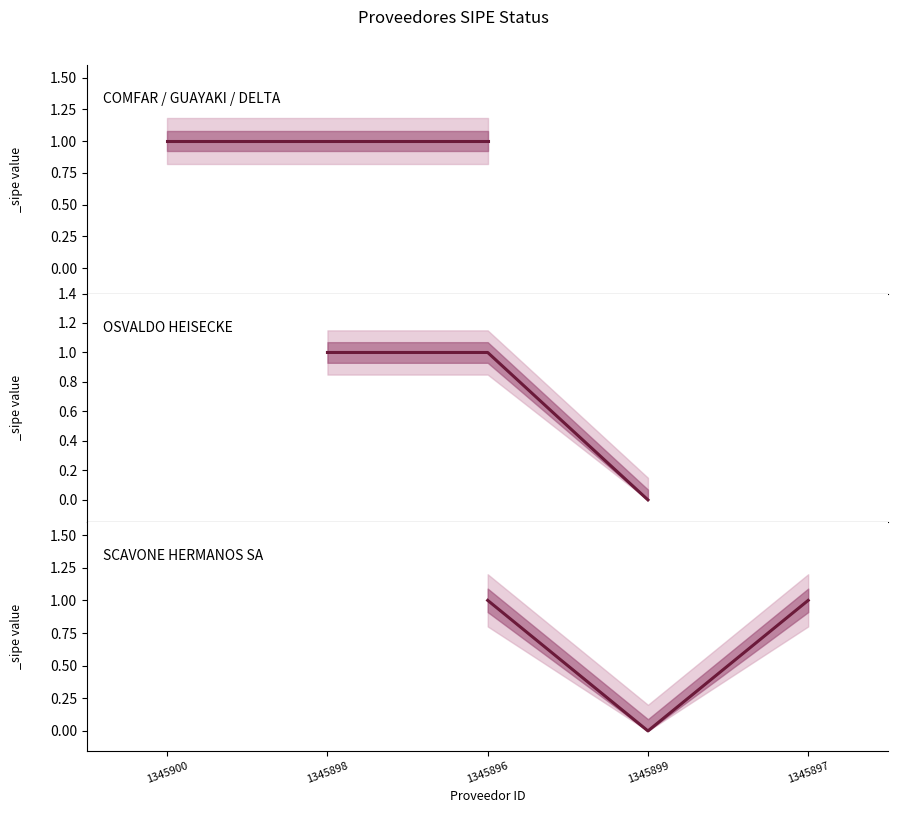

Reading right to left, what are all the values shown in this chart?

1345897=1	1345899=0	1345896=1	1345898=1	1345900=1